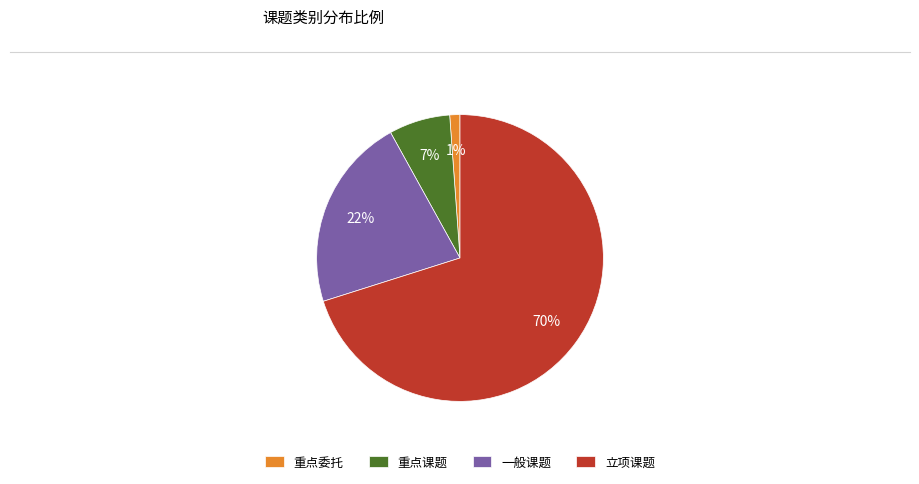

What is the majority slice?

立项课题